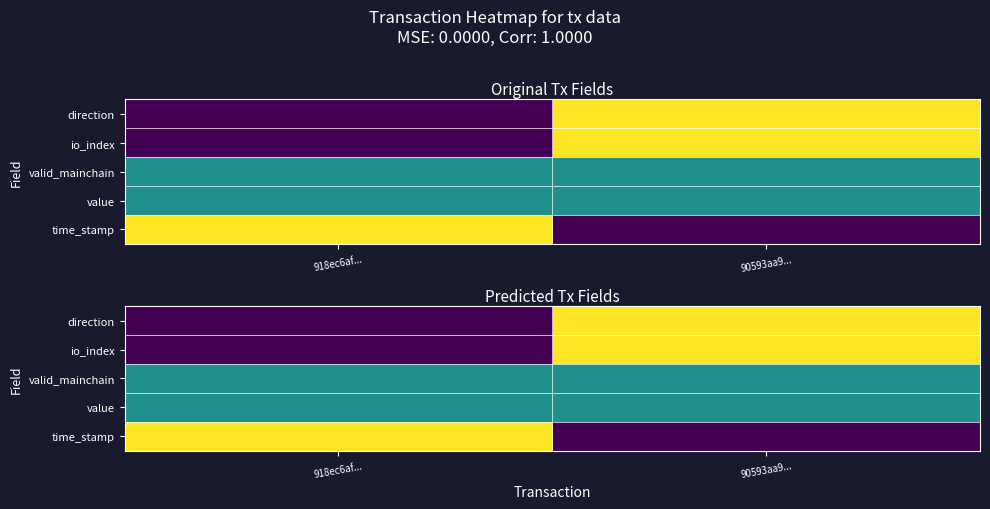

List the labels in order of io_index value, largest first.

90593aa9..., 918ec6af...